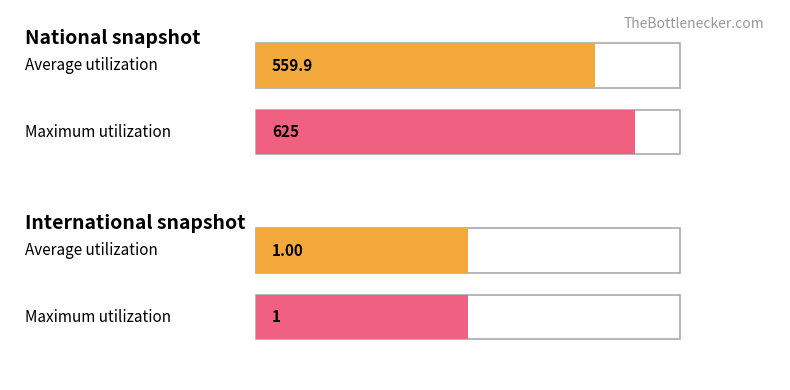

What are all the series names shown in the legend?

national, international